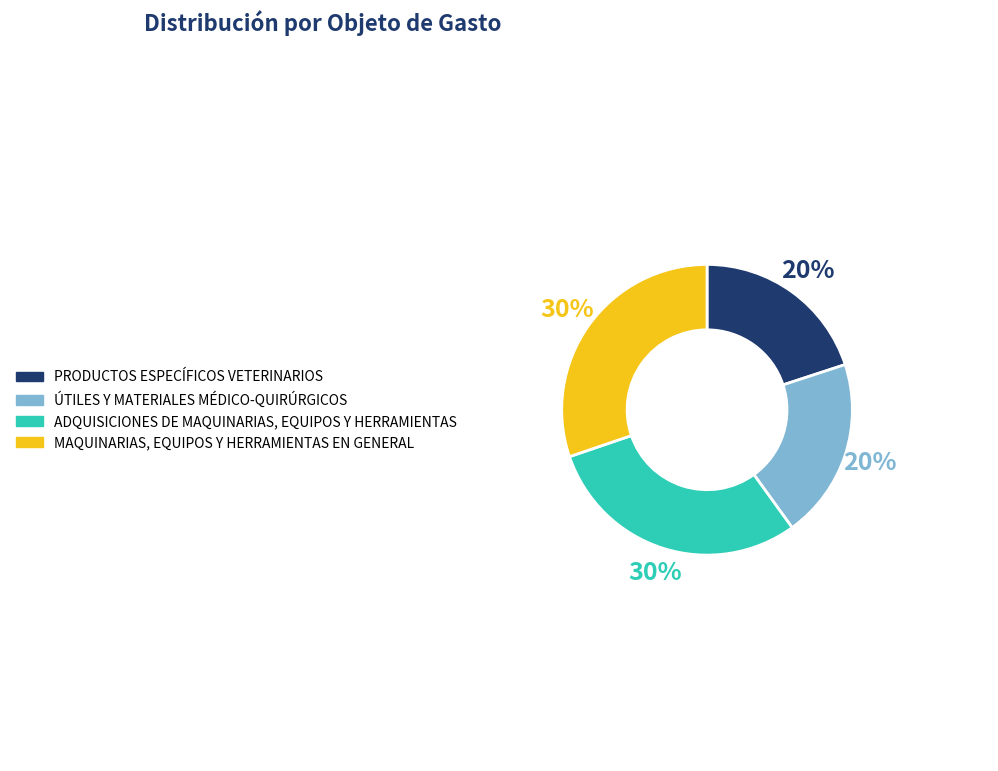

The MAQUINARIAS, EQUIPOS Y HERRAMIENTAS EN GENERAL slice represents 30% of the pie. True or false?

True